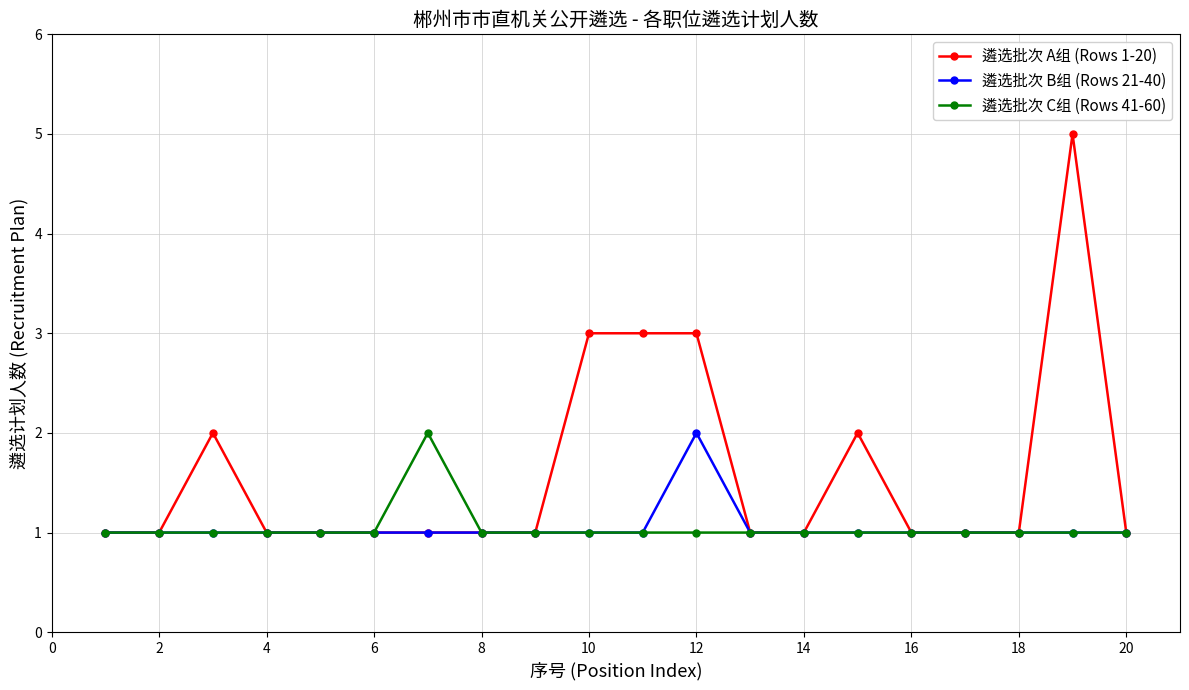

Which series has the widest spread of values?

遴选批次 A组 (Rows 1-20)